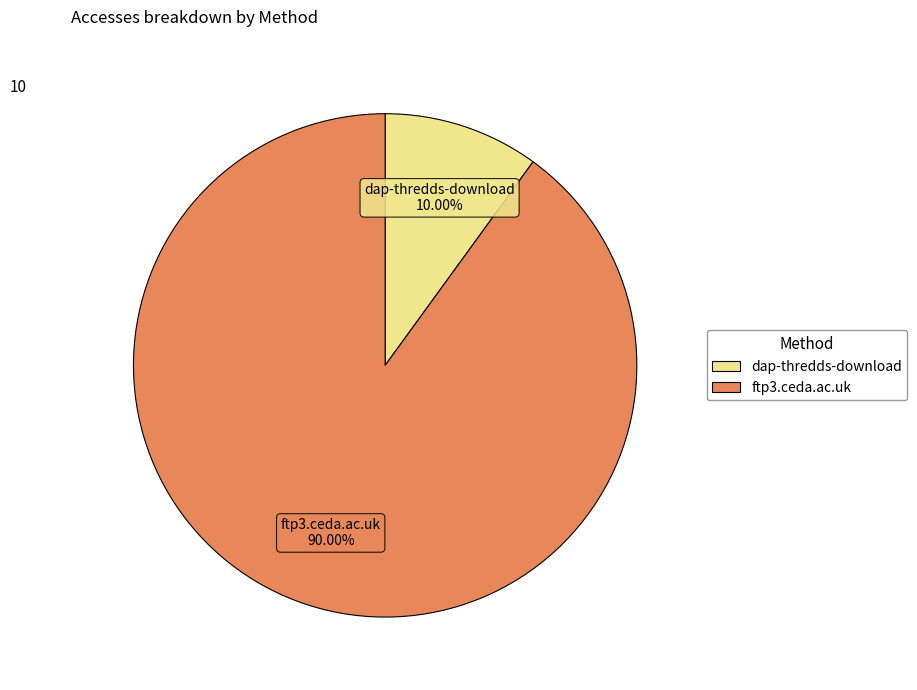

What percentage is the ftp3.ceda.ac.uk slice, to the nearest percent?

90%